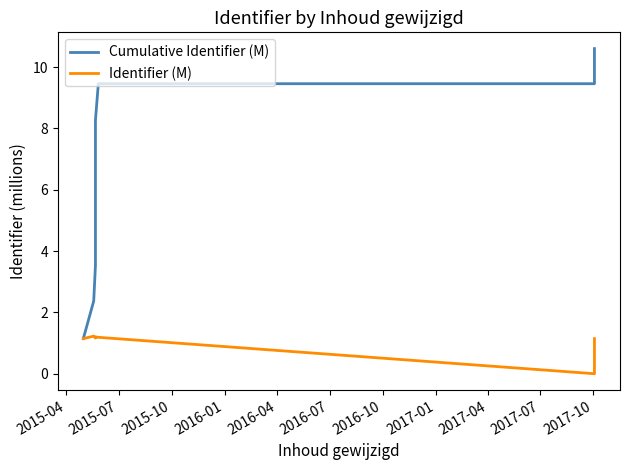

Where is the first local maximum for Identifier (M)?

2015-07